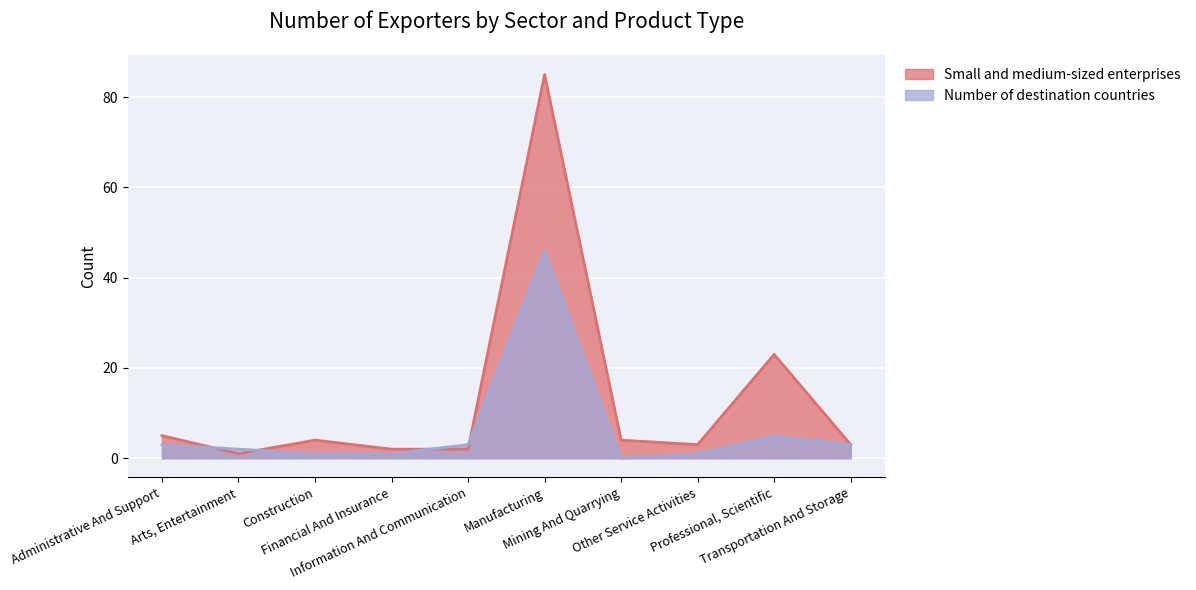

What is the label of the 2nd point from the right?

Professional, Scientific